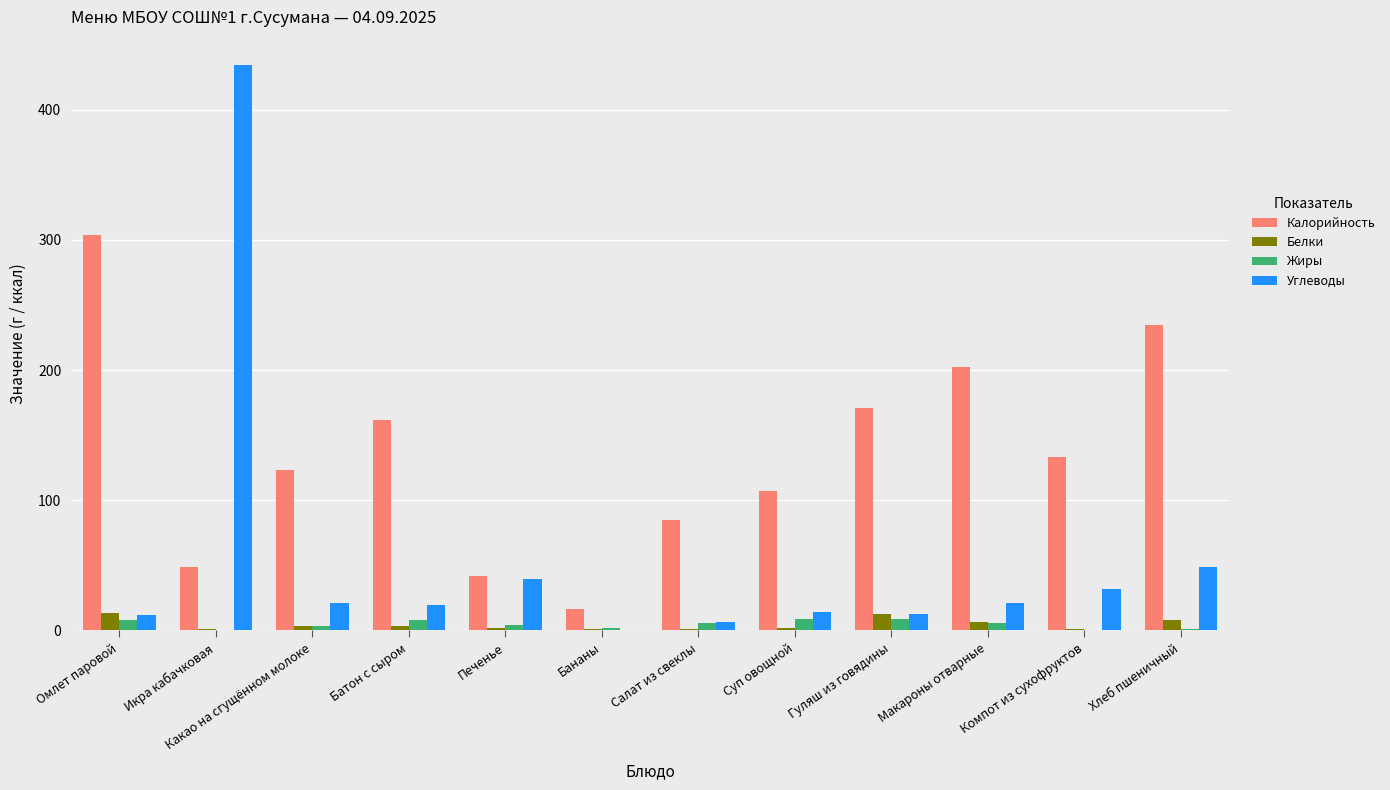

What are all the series names shown in the legend?

Калорийность, Белки, Жиры, Углеводы